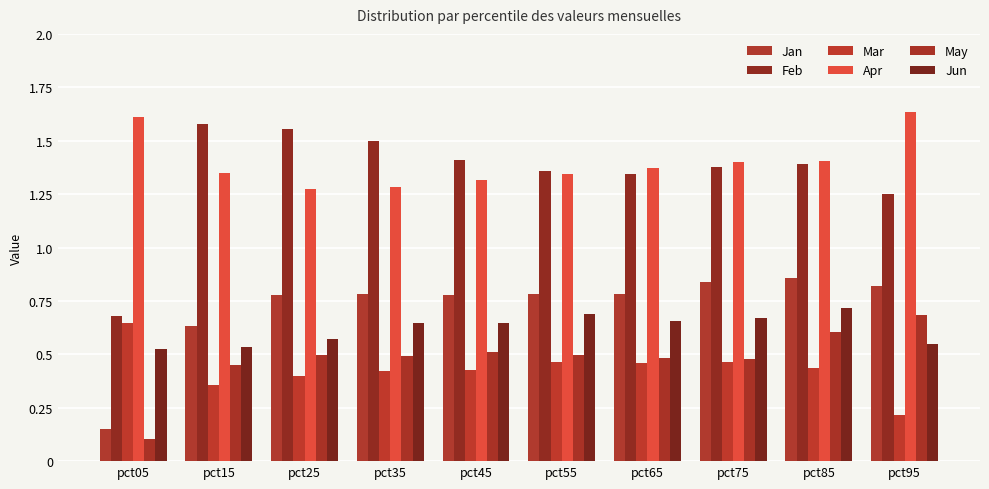

What is the sum of all Jan values?

7.2